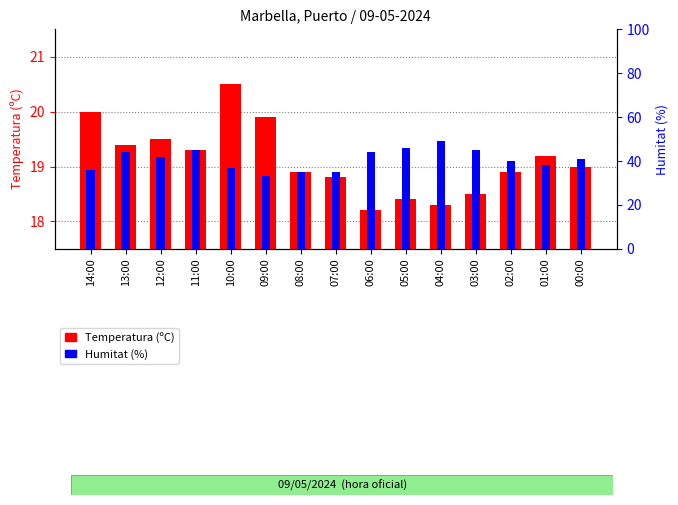

Reading left to right, list all the values displayed in this chart.

Temperatura (ºC): 14:00=20.0	13:00=19.4	12:00=19.5	11:00=19.3	10:00=20.5	09:00=19.9	08:00=18.9	07:00=18.8	06:00=18.2	05:00=18.4	04:00=18.3	03:00=18.5	02:00=18.9	01:00=19.2	00:00=19.0
Humitat (%): 14:00=36.0	13:00=44.0	12:00=42.0	11:00=45.0	10:00=37.0	09:00=33.0	08:00=35.0	07:00=35.0	06:00=44.0	05:00=46.0	04:00=49.0	03:00=45.0	02:00=40.0	01:00=38.0	00:00=41.0